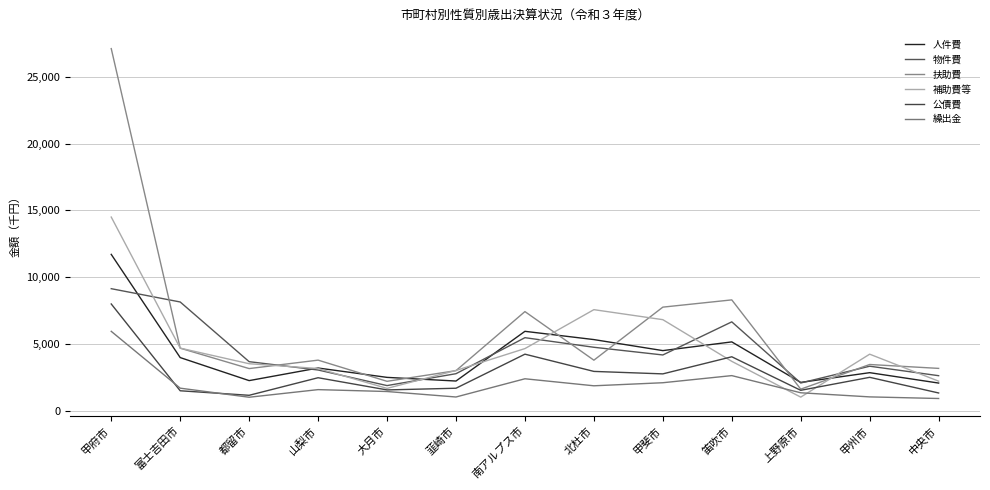

At which category does 人件費 reach its first local peak?

山梨市